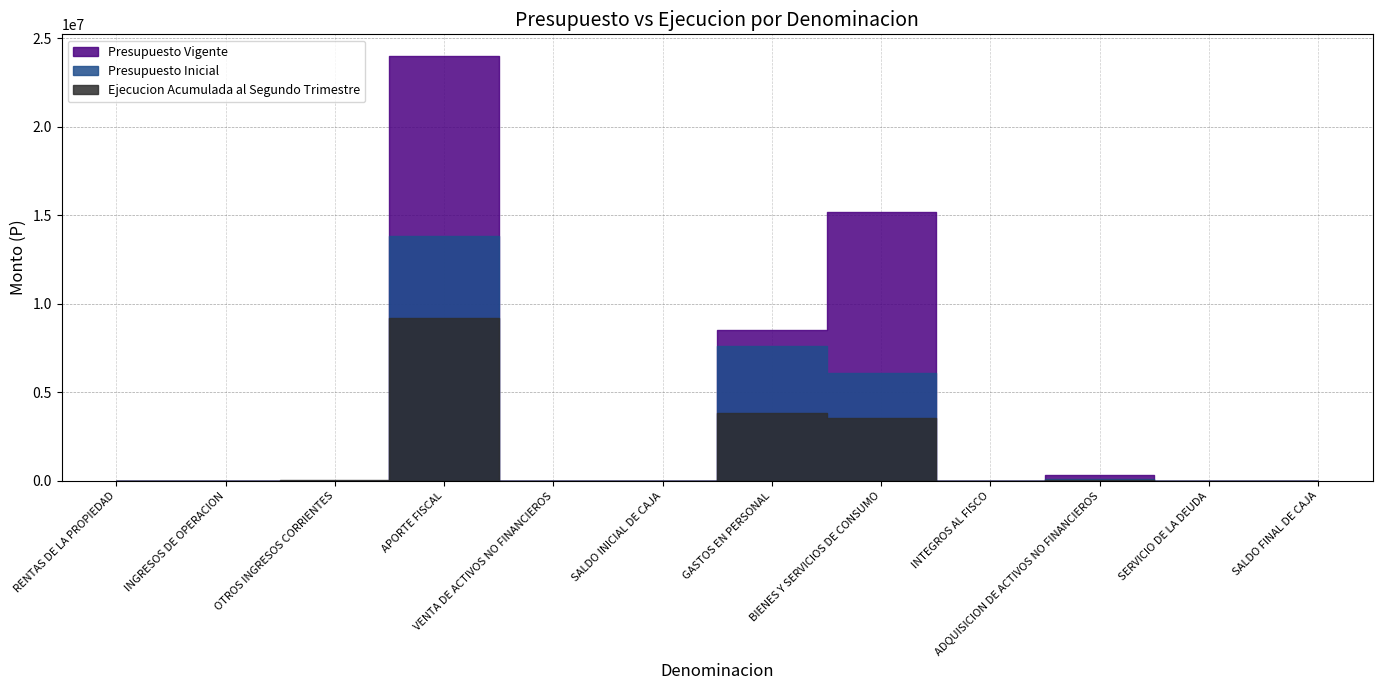

Reading left to right, transcribe all the data shown in this chart.

Presupuesto Inicial: 4769	96	22805	13807461	2005	10	7622810	6102672	22	111622	10	10
Presupuesto Vigente: 4769	96	22805	24022499	2005	13295	8528512	15194756	22	328874	13295	10
Ejecucion Acumulada al Segundo Trimestre: 2376	122	58760	9197022	2305	0	3844425	3581293	19	52877	13295	0